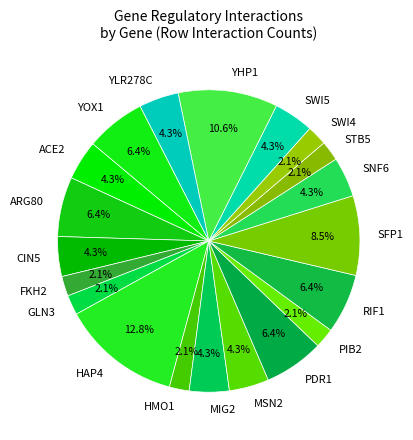

Does any single category account for the majority?

No